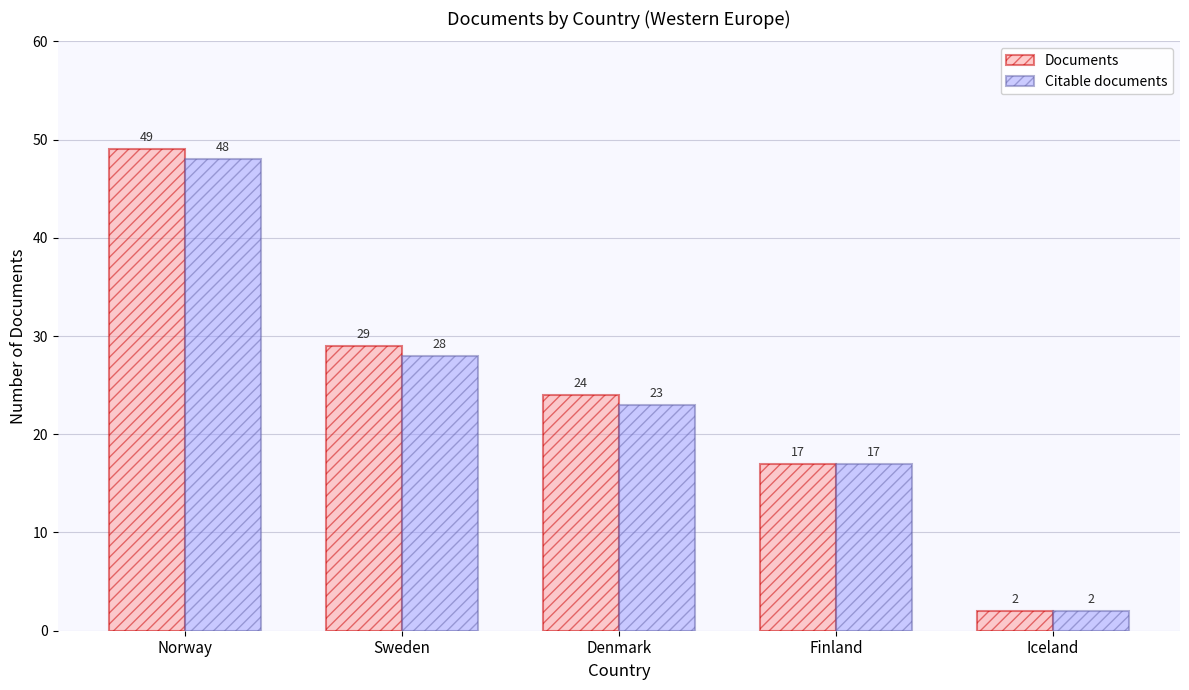

How many data points in Documents are less than 24?

2